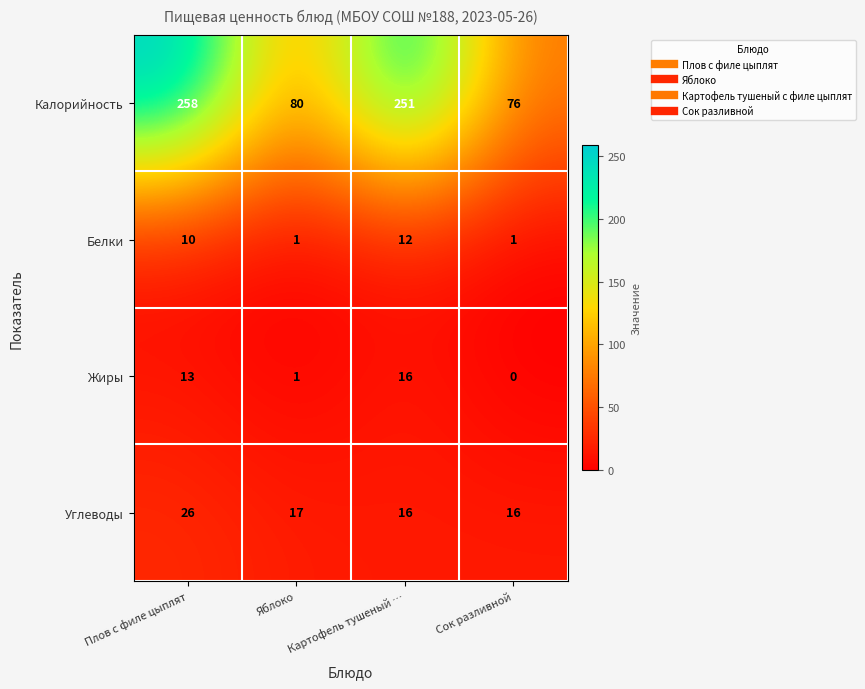

At how many categories does at least one series exceed 45?

4